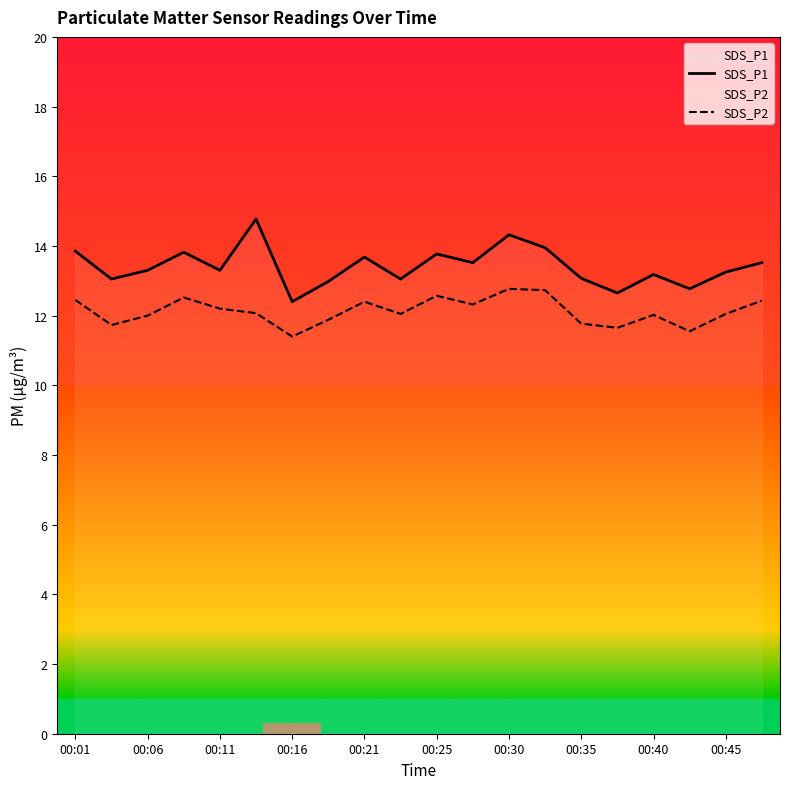

How many lines are shown in the chart?

2